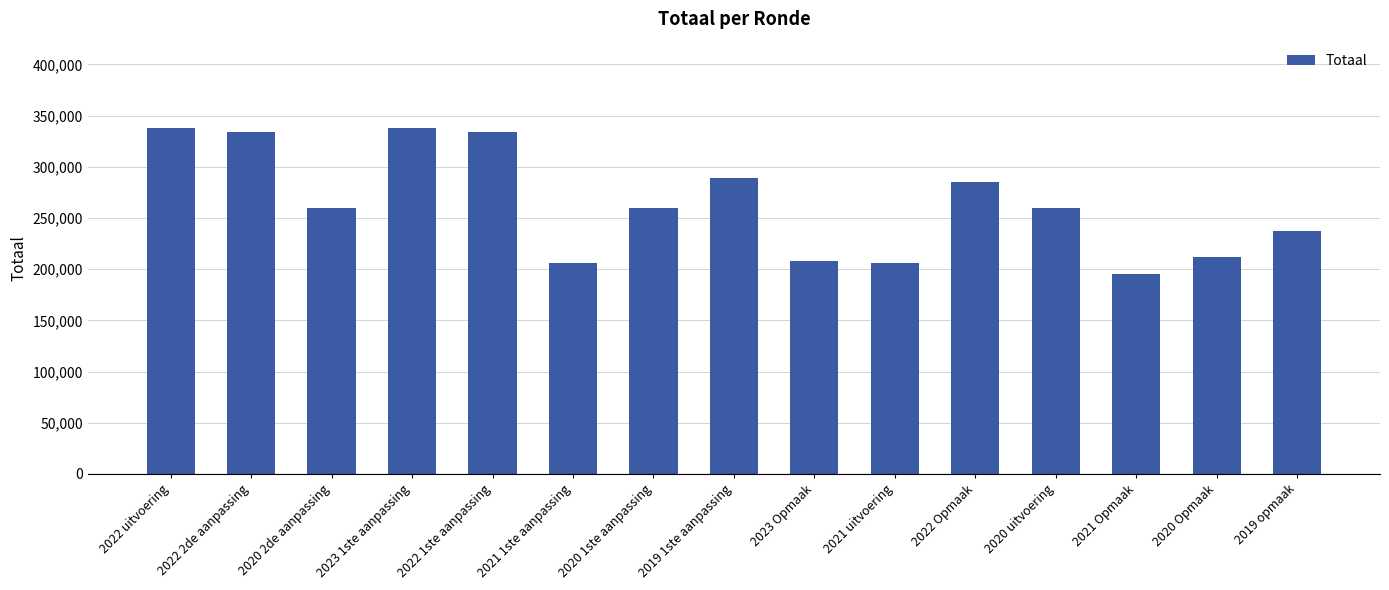

What is the greatest value displayed?

337739